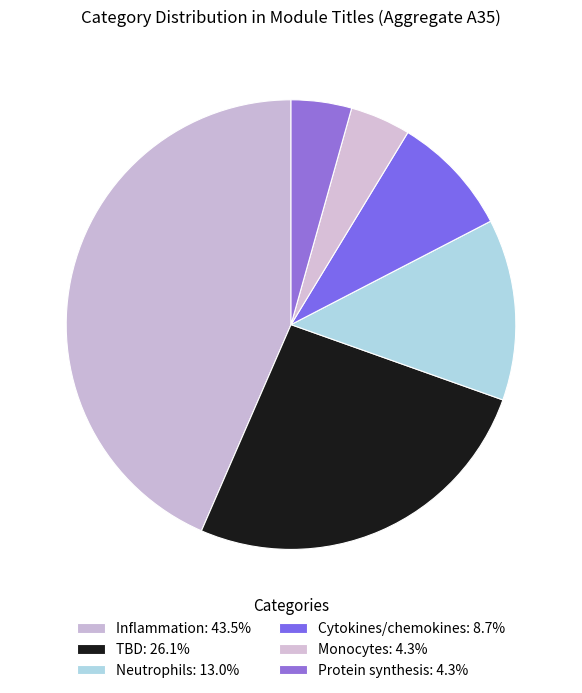

Which has a higher value, Monocytes or Neutrophils?

Neutrophils